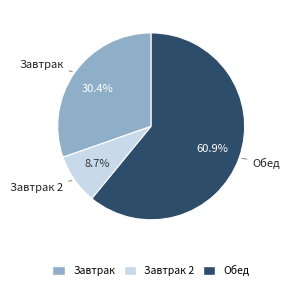

Is there any slice that represents more than half of the pie?

Yes